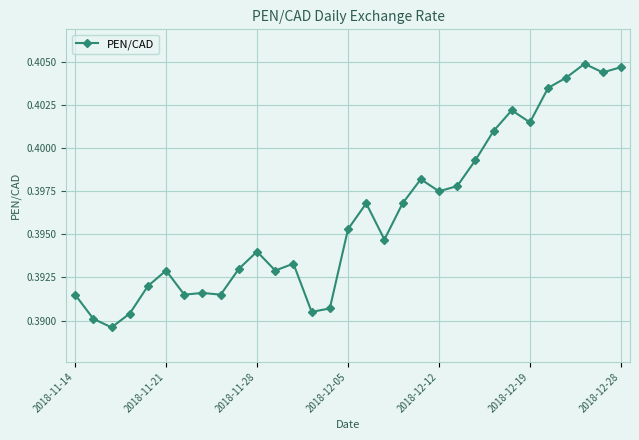

How many values are between 0 and 1?

31